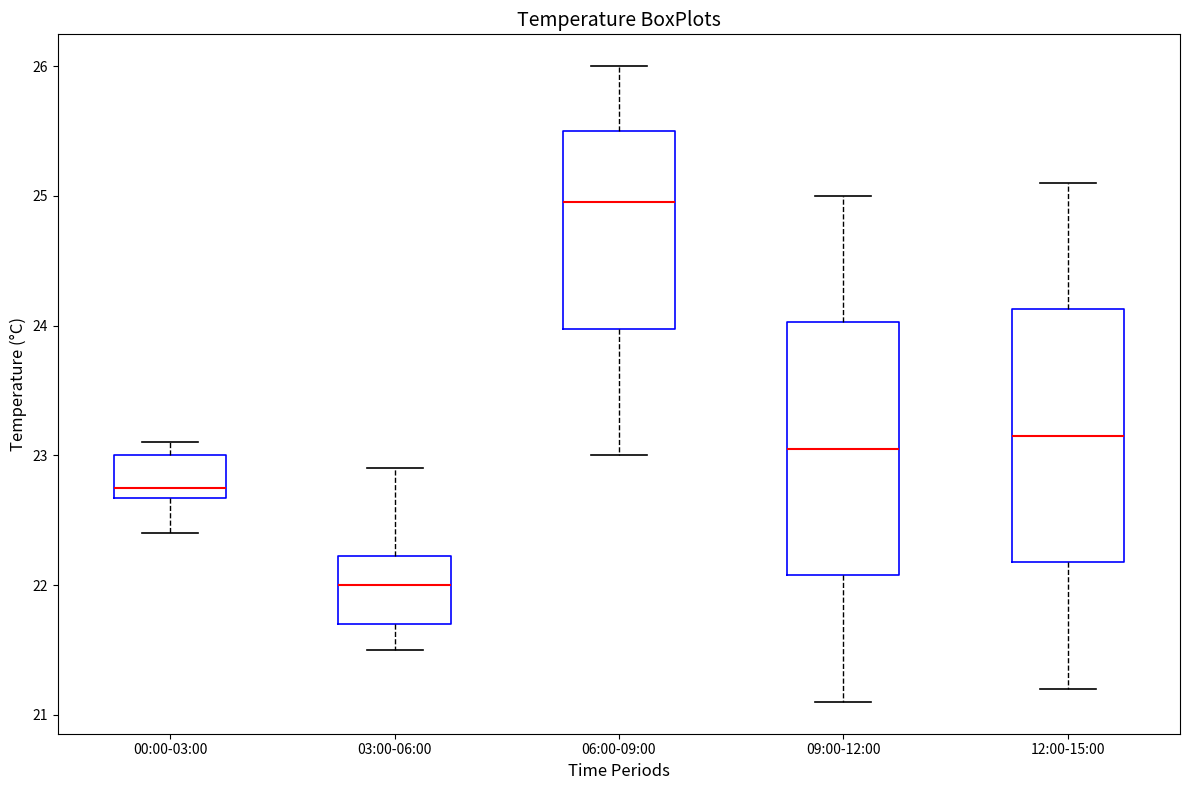

Reading left to right, transcribe this box plot: for each box, give where its median line is, the range the box spans, and where its two whiskers end, as read against the y-axis. The values are not printed on the chart, so give them approximately, as read against the axis.

00:00-03:00: median 22.8, box 22.7 to 23.0, whiskers 22.4 to 23.1
03:00-06:00: median 22.0, box 21.7 to 22.2, whiskers 21.5 to 22.9
06:00-09:00: median 25.0, box 24.0 to 25.5, whiskers 23.0 to 26.0
09:00-12:00: median 23.1, box 22.1 to 24.0, whiskers 21.1 to 25.0
12:00-15:00: median 23.2, box 22.2 to 24.1, whiskers 21.2 to 25.1